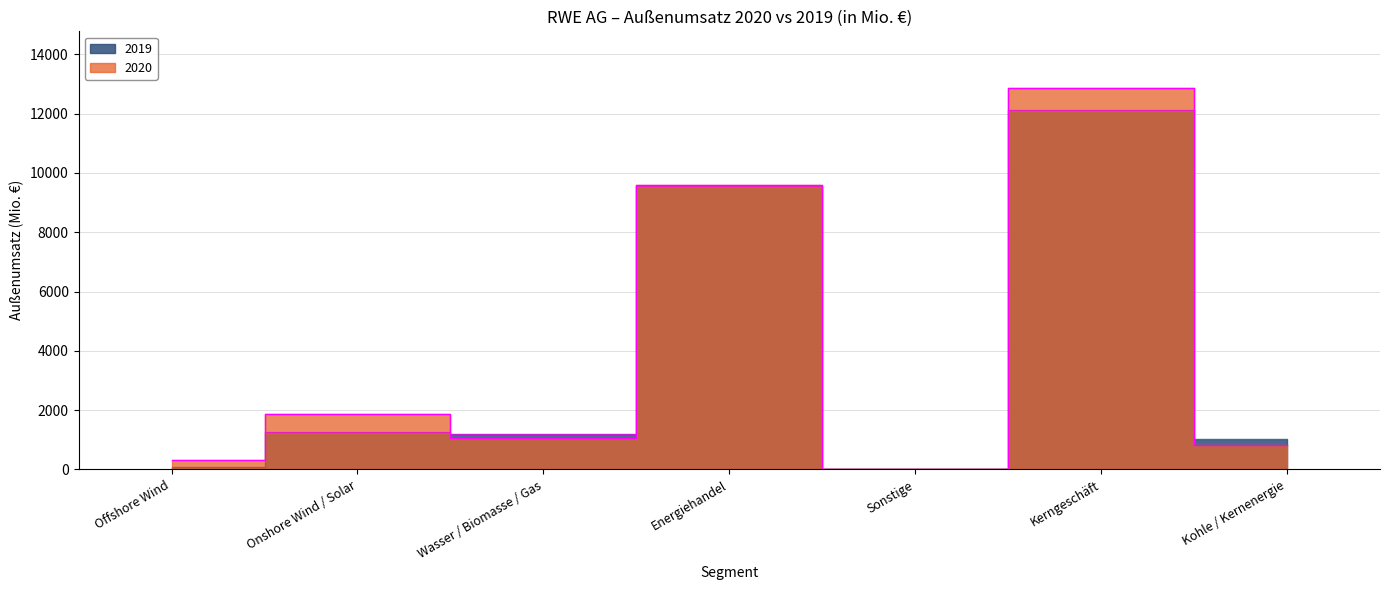

What are all the series names shown in the legend?

2020, 2019